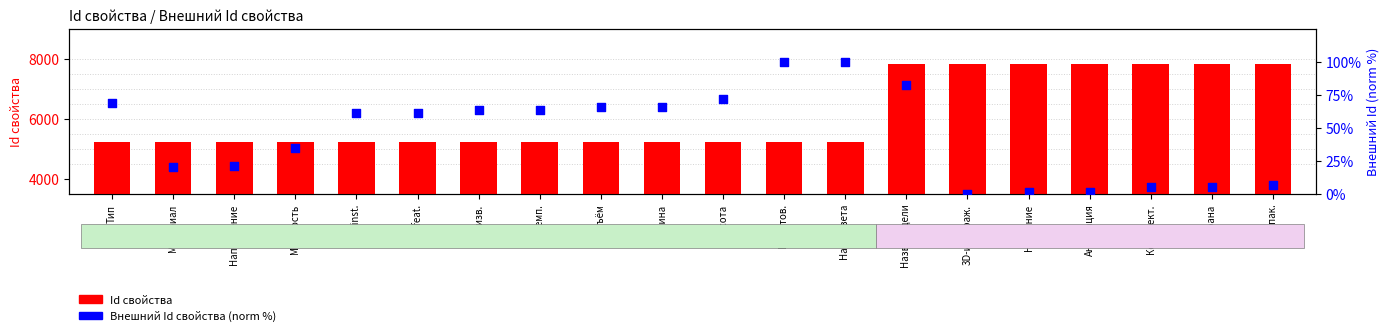

What is the total value across all series at Ширина?

5315.2